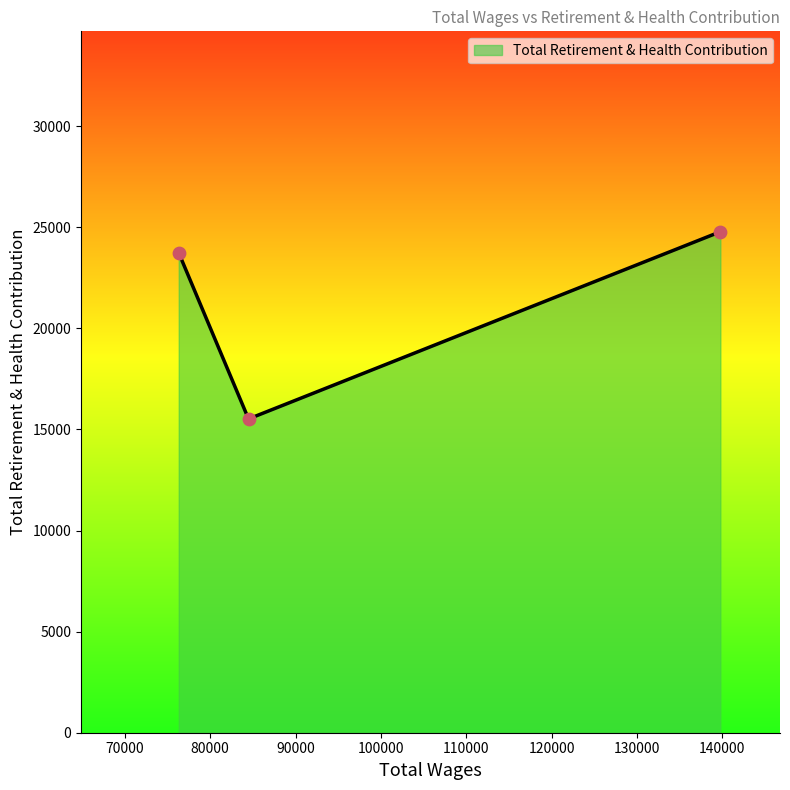

What is the smallest value displayed?

15519